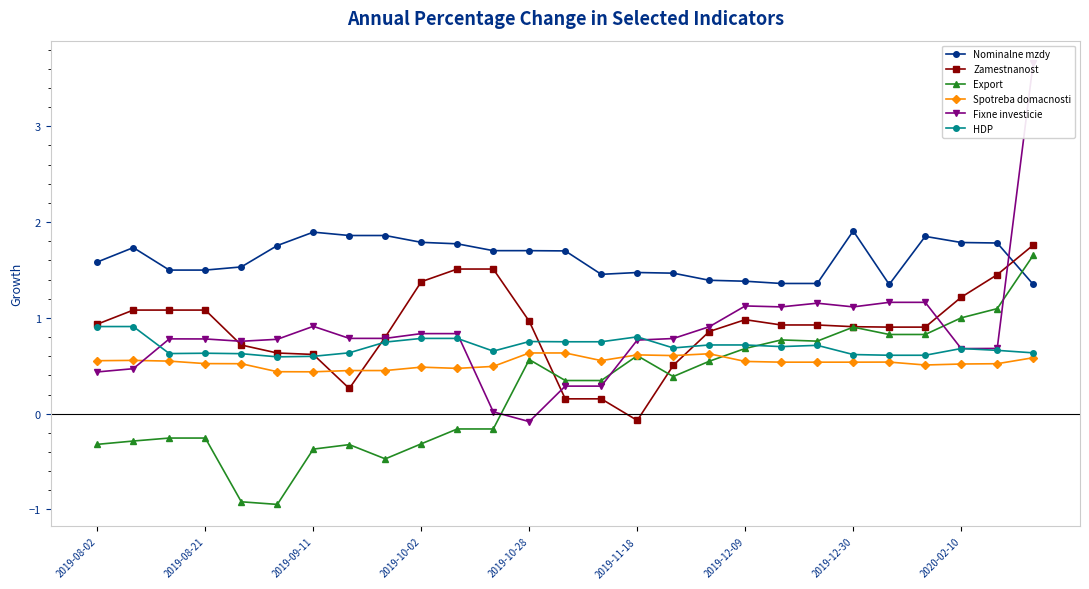

What position from the left is 20?

21